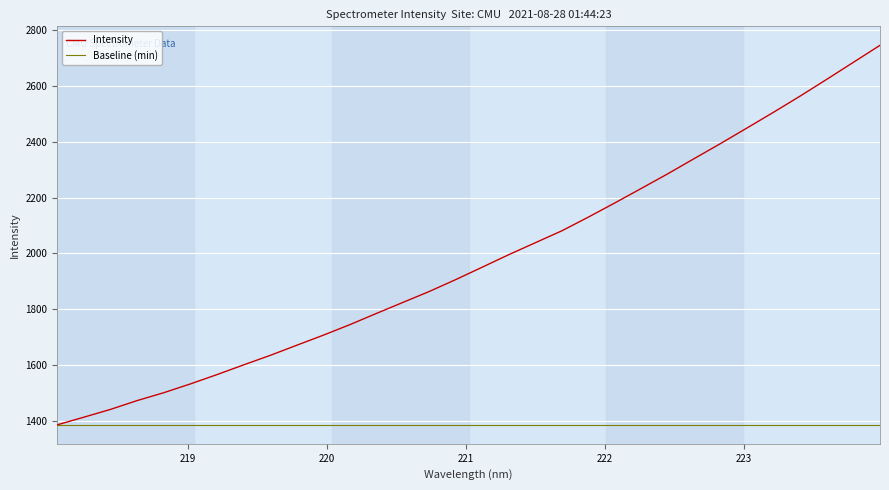

What is the average value?

1976.4